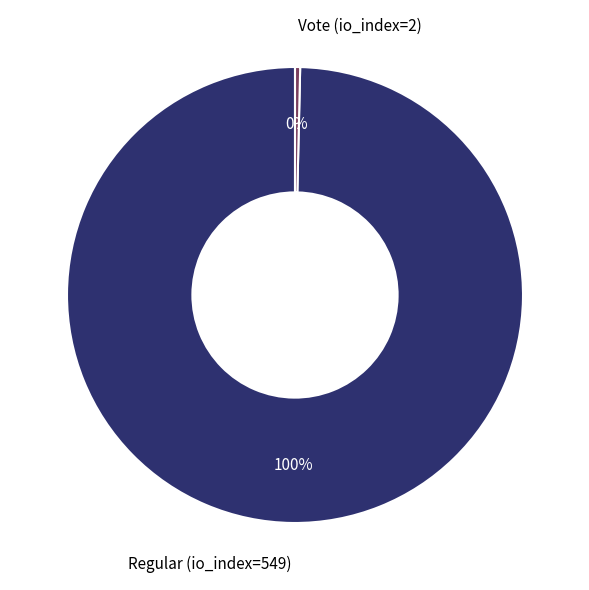

Is it true that Vote (io_index=2) is 0% of the pie?

True